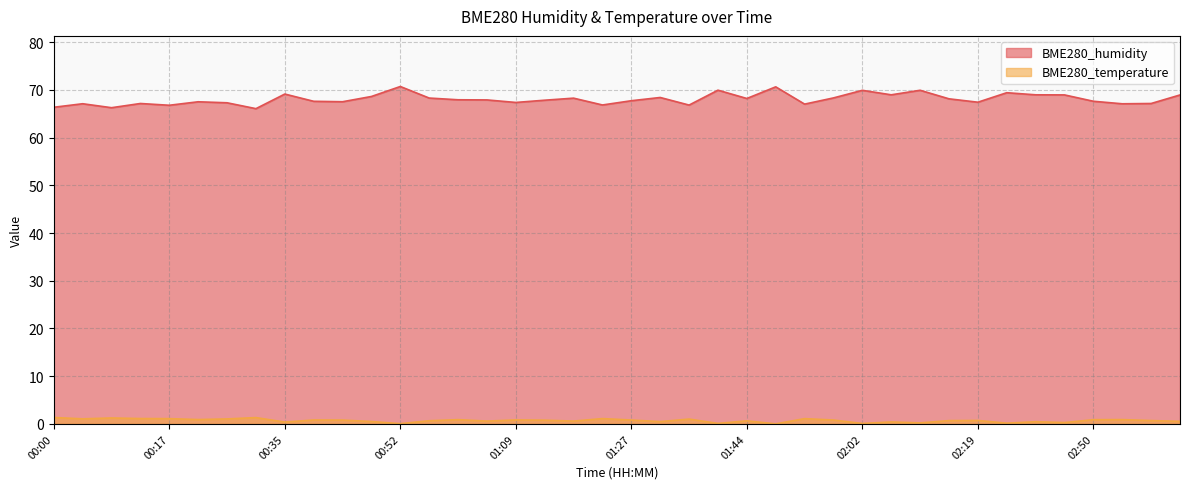

List the series in order of their peak value, lowest first.

BME280_temperature, BME280_humidity